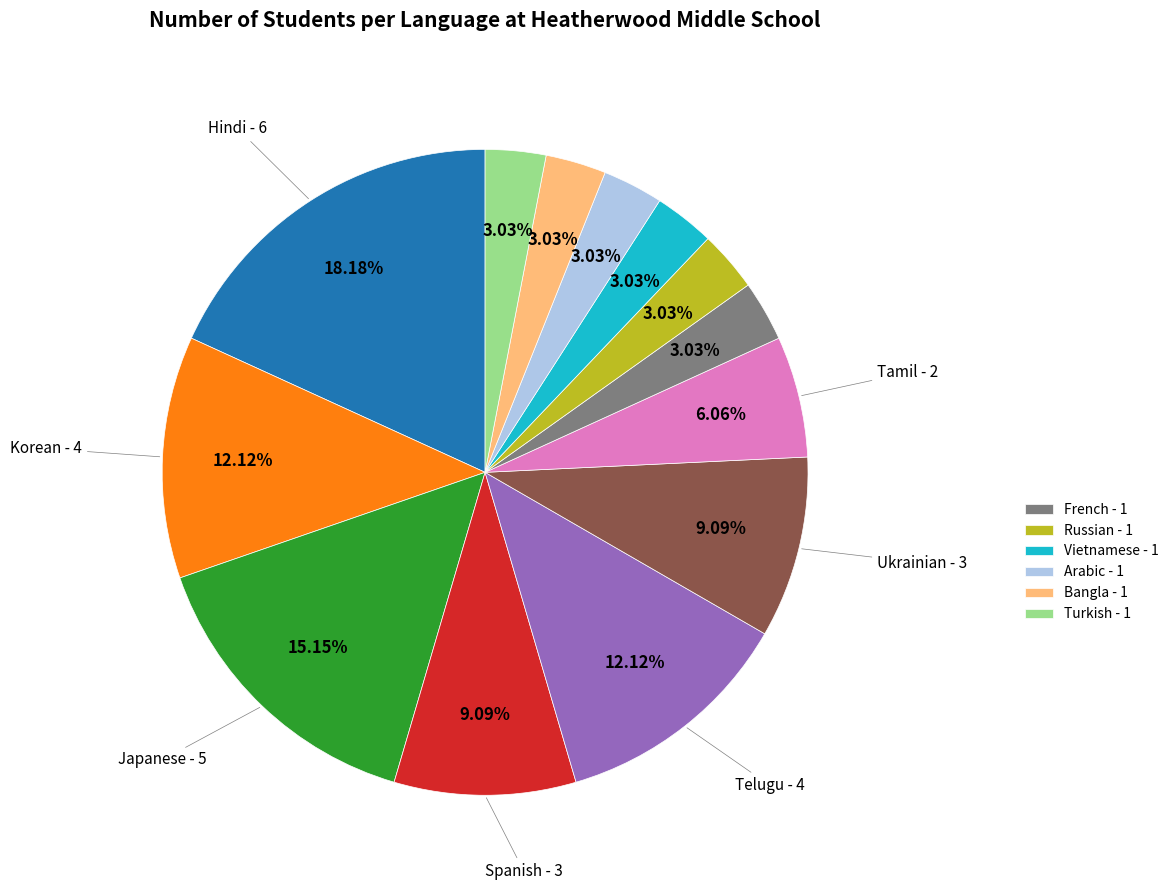

Is there a majority slice in this chart?

No